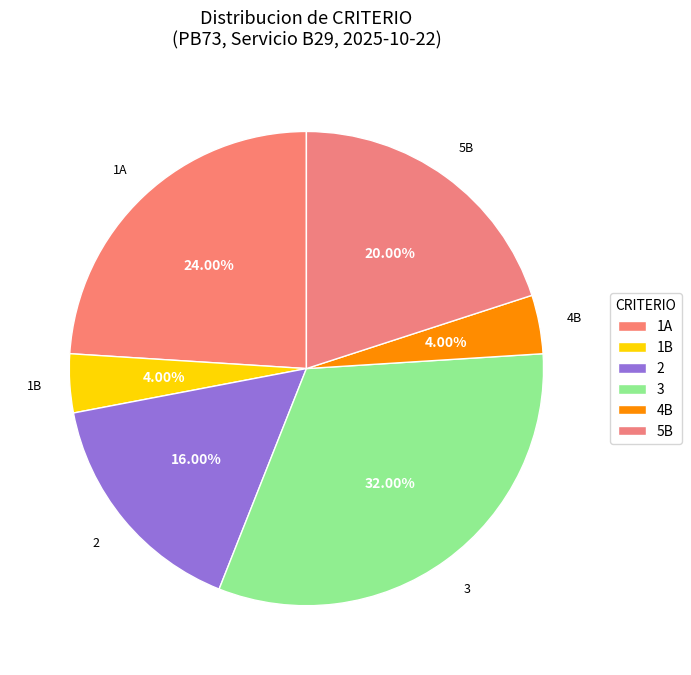

Count the number of slices in the pie.

6